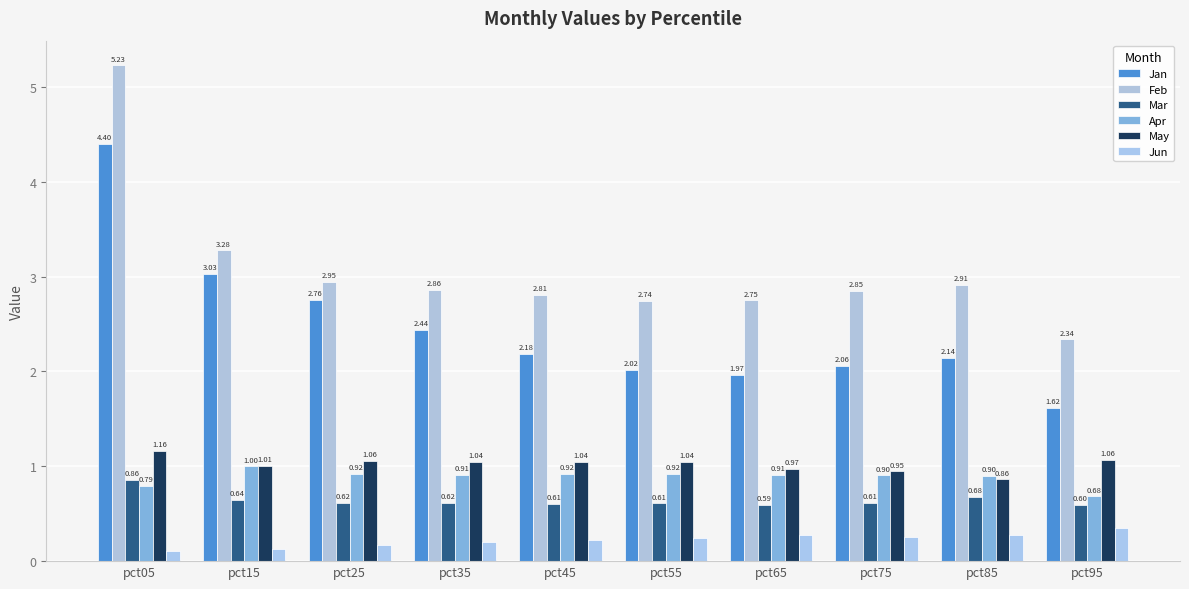

Count the number of categories in the chart.

10